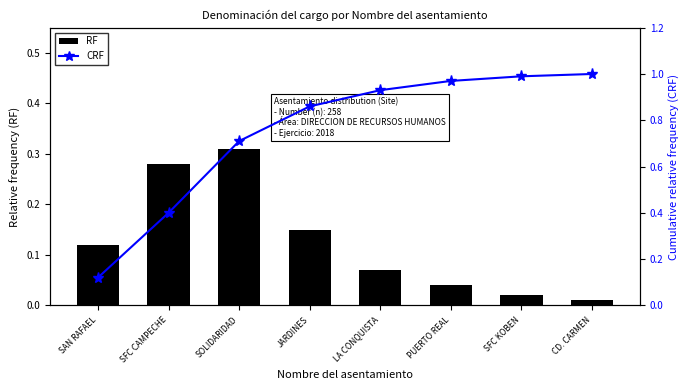

Which series has the widest spread of values?

CRF